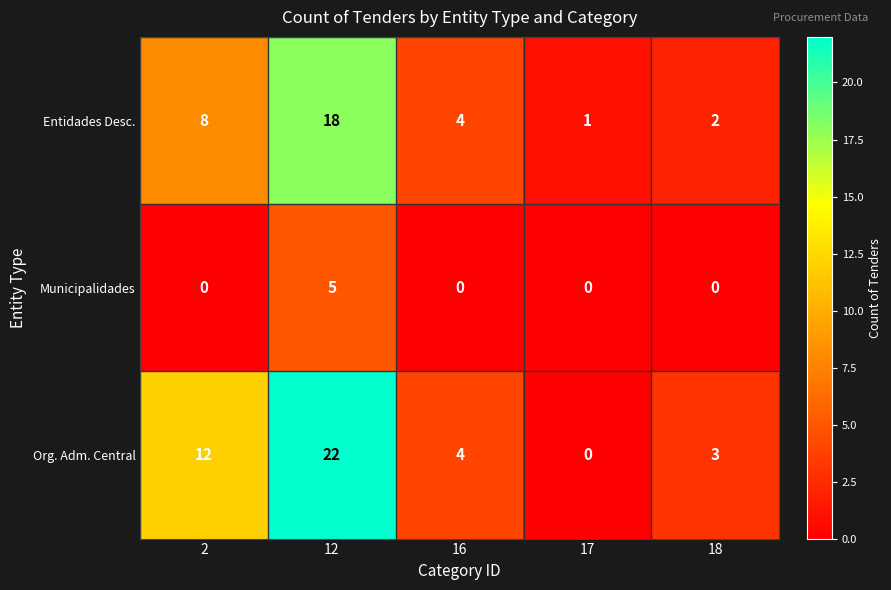

Reading left to right, extract all data points from this chart.

Entidades Desc.: 8	18	4	1	2
Municipalidades: 0	5	0	0	0
Org. Adm. Central: 12	22	4	0	3